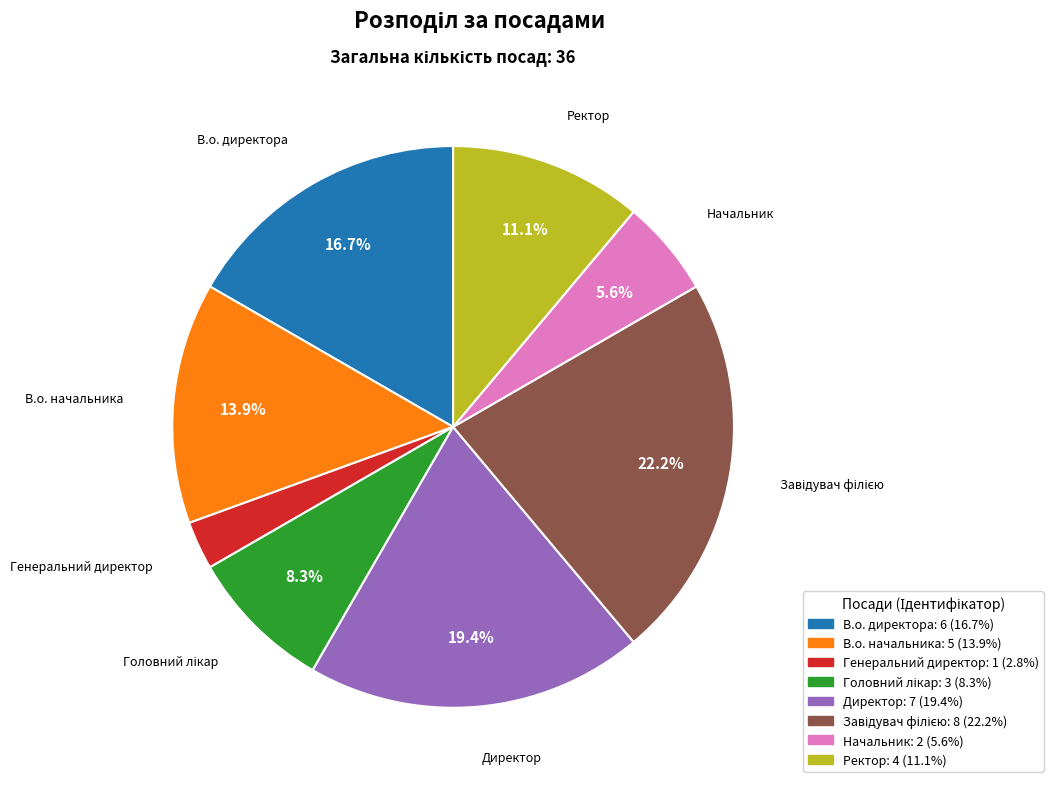

Is it true that В.о. начальника is 1% of the pie?

False